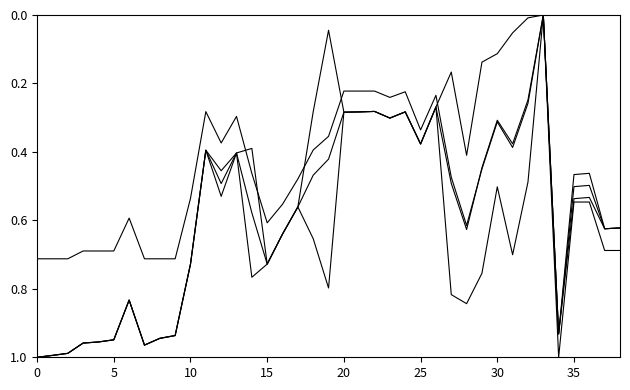

Does the chart display data point markers on the line(s)?

No